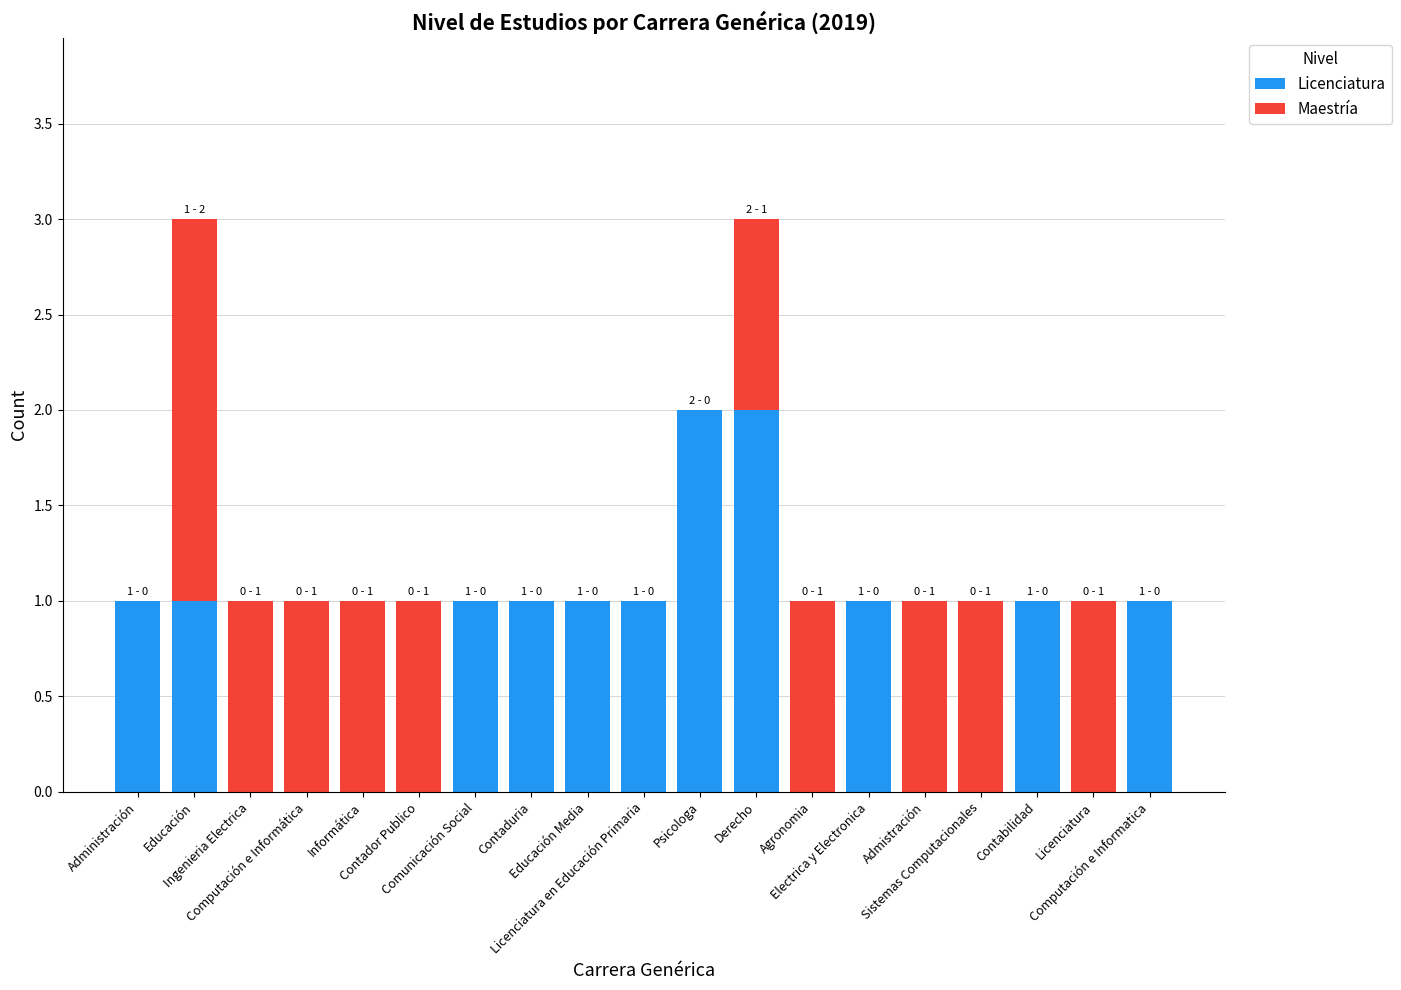

Are the bars horizontal?

No